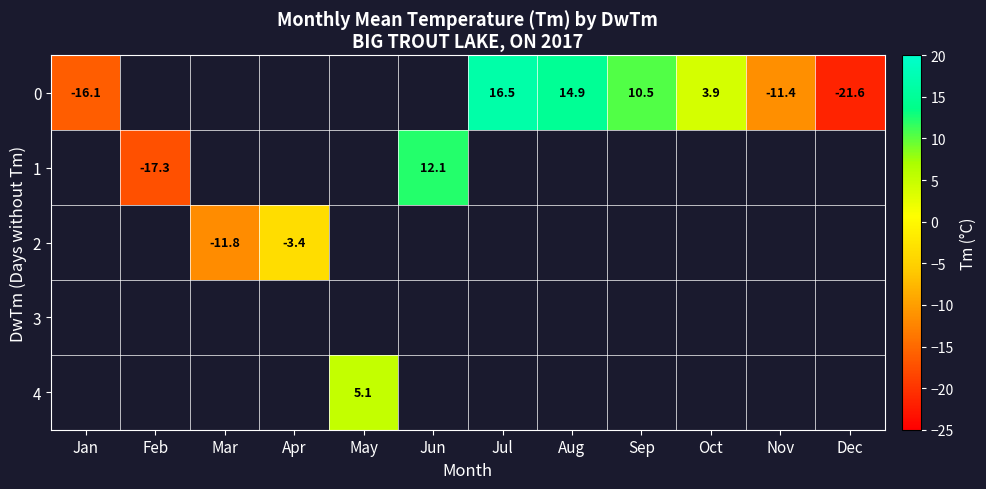

Count the number of data series in this chart.

5